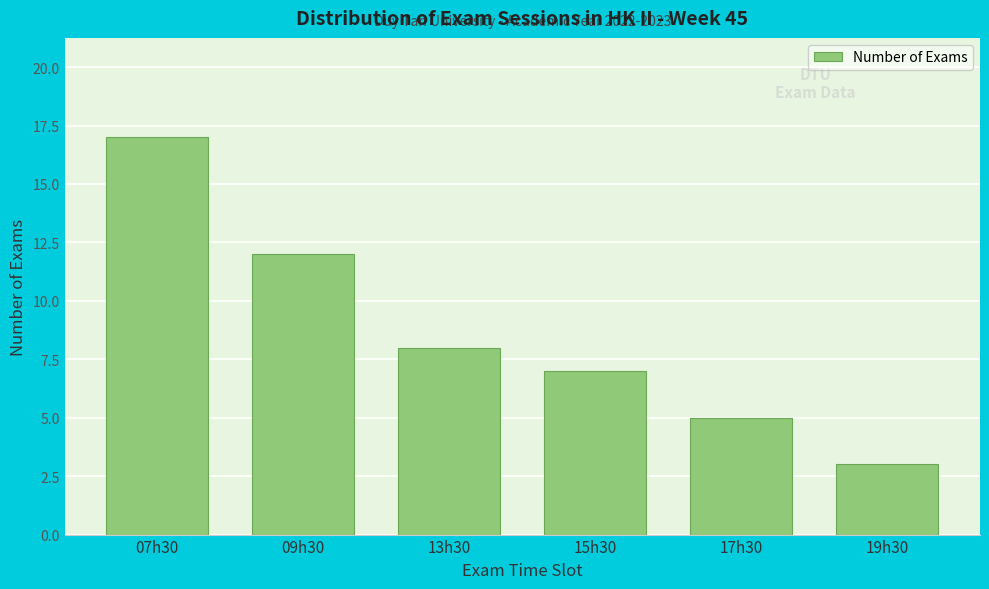

Reading left to right, extract all data points from this chart.

17	12	8	7	5	3